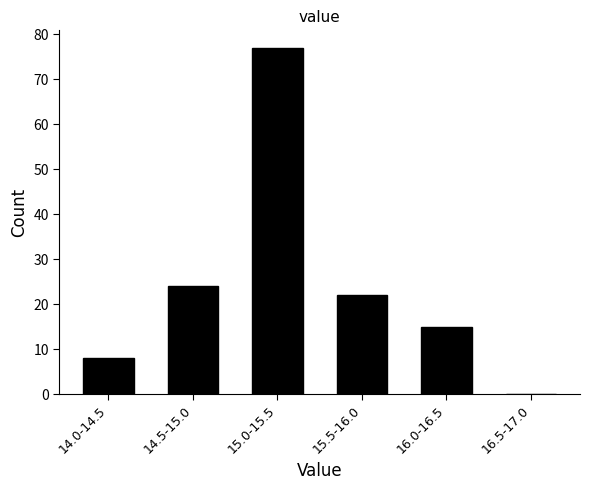

Reading right to left, transcribe all the data shown in this chart.

16.5-17.0=0	16.0-16.5=15	15.5-16.0=22	15.0-15.5=77	14.5-15.0=24	14.0-14.5=8